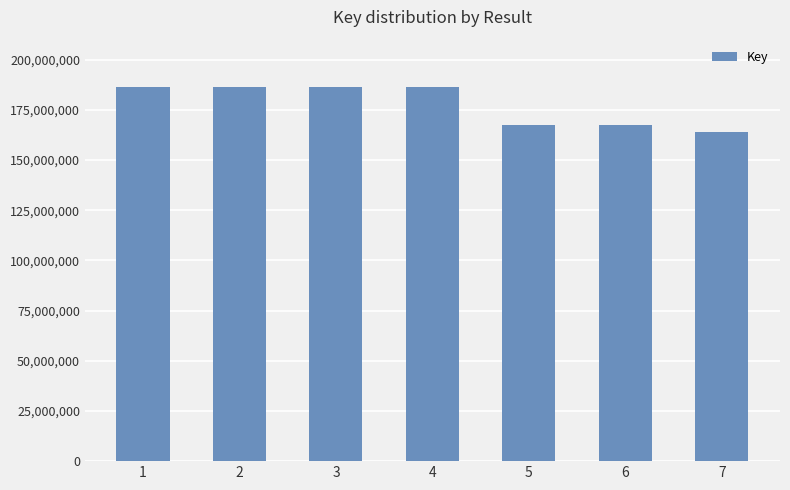

What is the value of the 3rd bar from the left?

186412711